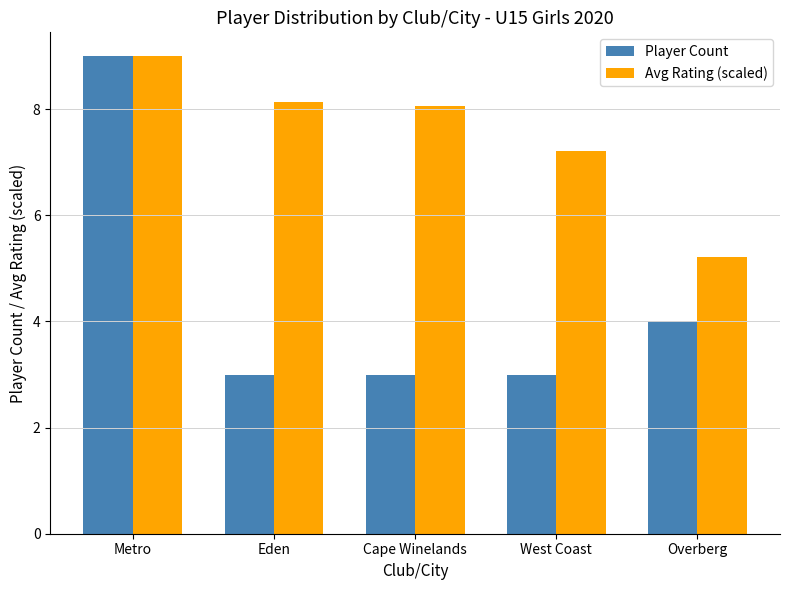

What is the total value across all series at Metro?

18.0